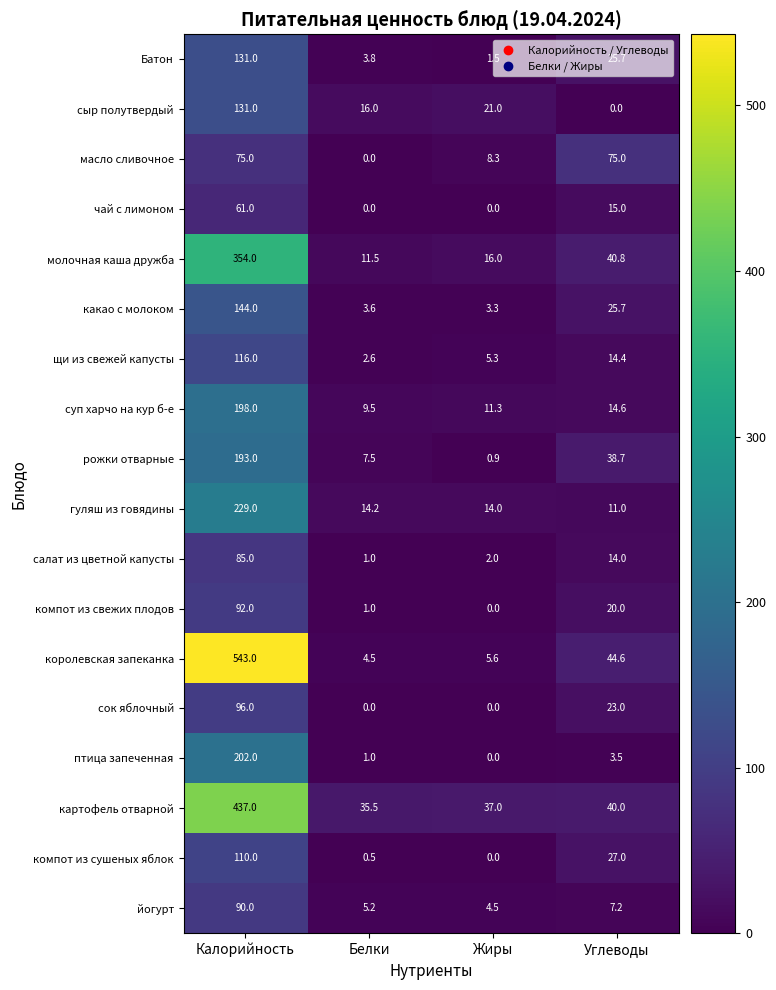

What is the spread (max minus min) of values at Белки?

35.5